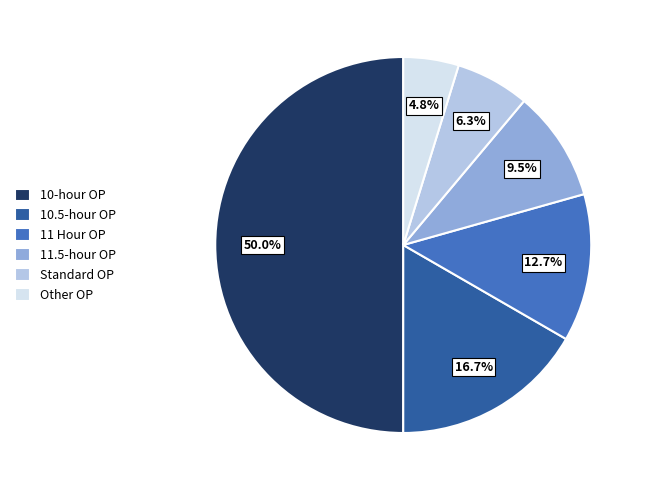

Does Standard OP account for over 50% of the chart?

No